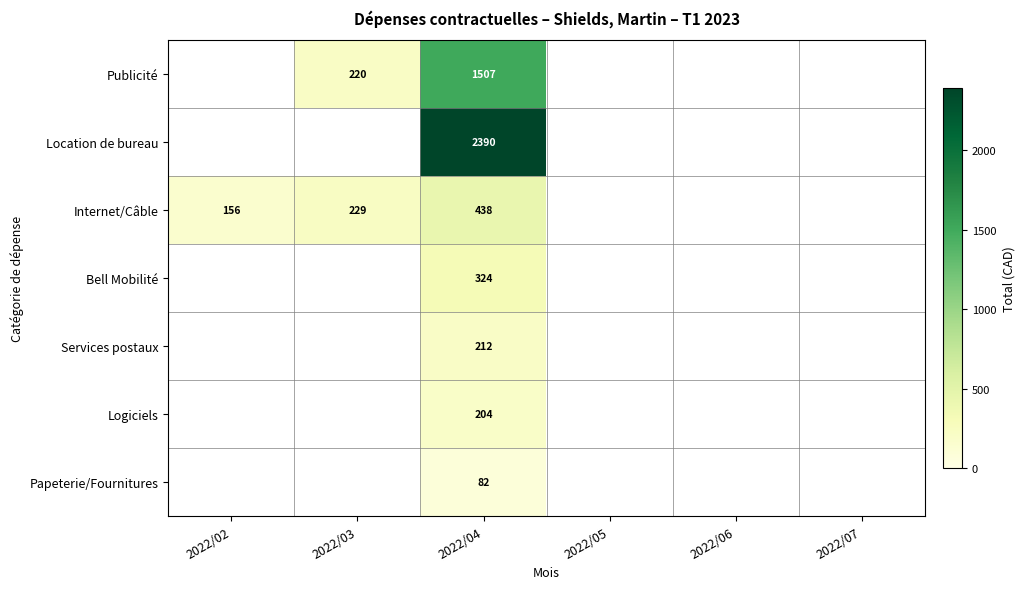

Is it true that Publicité equals 1507 at 2022/04?

True